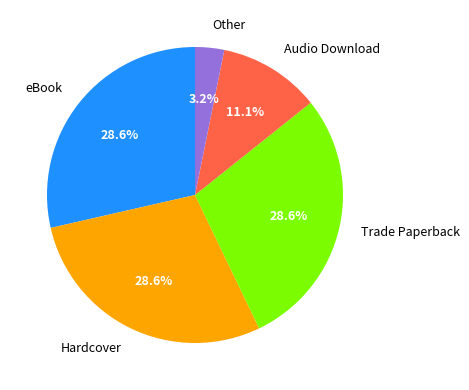

Is it true that Trade Paperback is 29% of the pie?

True